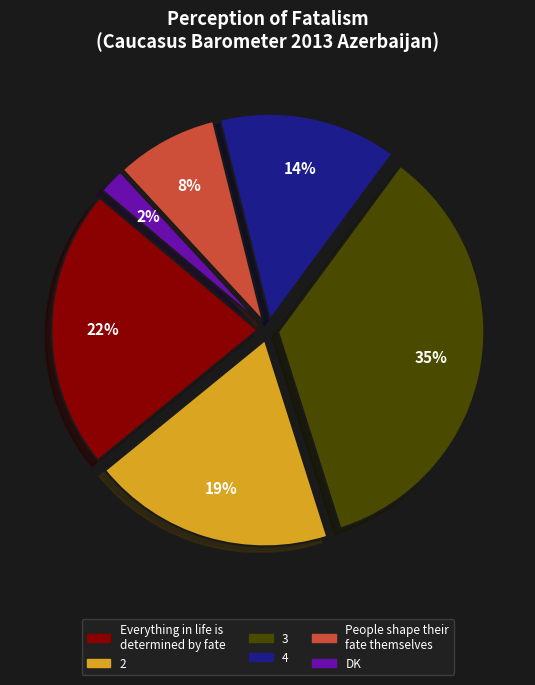

Count the number of slices in the pie.

6